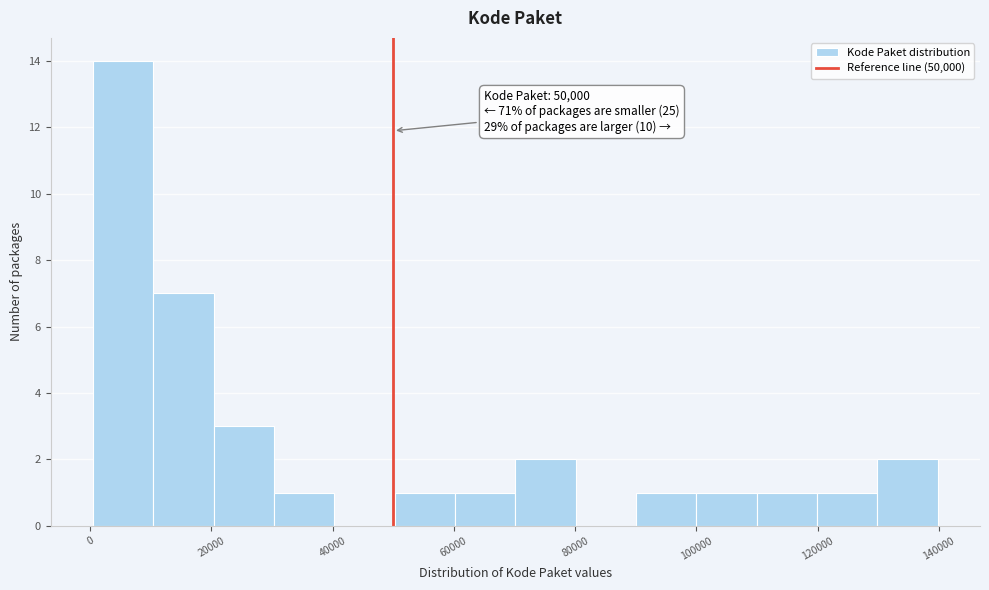

Which range on the x-axis has the tallest bar?

0 to 10000